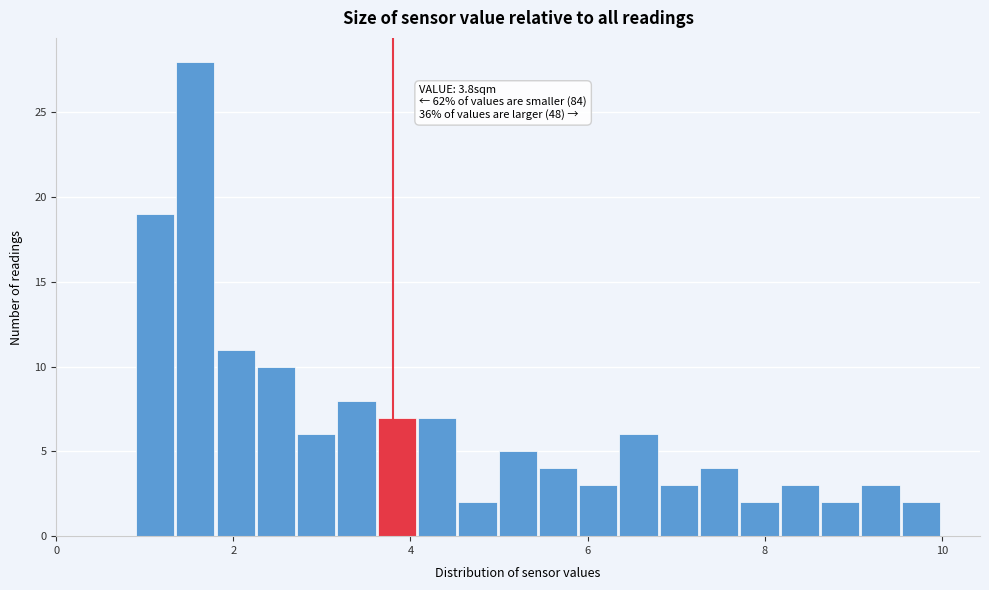

Read against the x-axis, roughly where is the centre of the tallest bar?

1.6